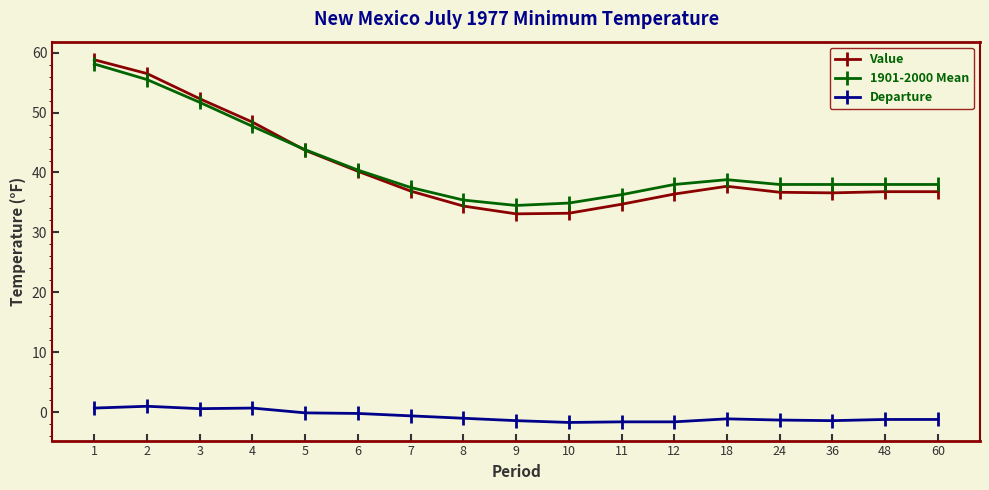

Between 1 and 10, which series saw the biggest shift?

Value